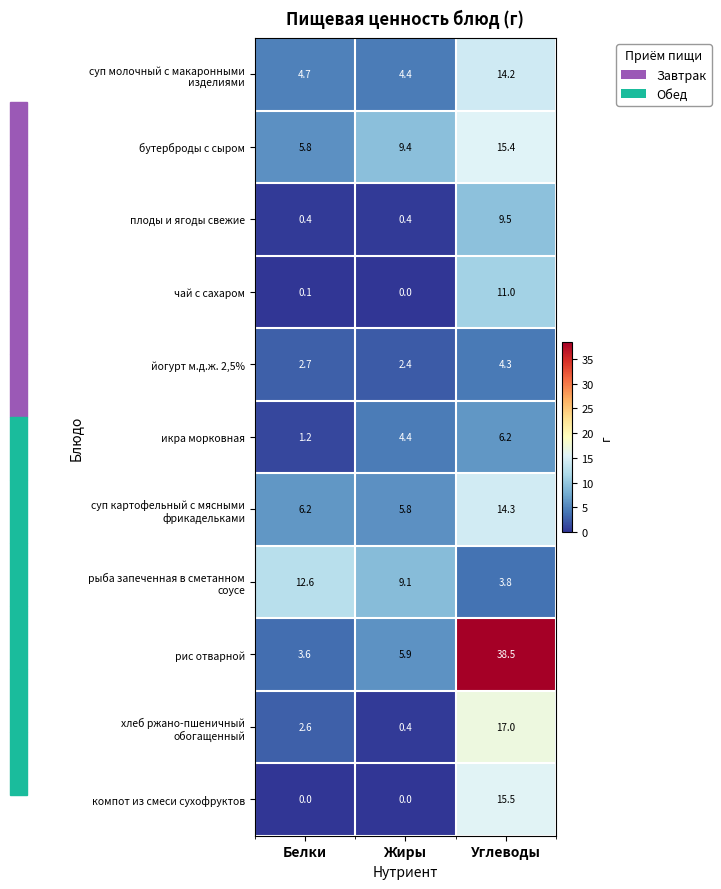

What is the approximate value of бутерброды с сыром at Белки?

5.8